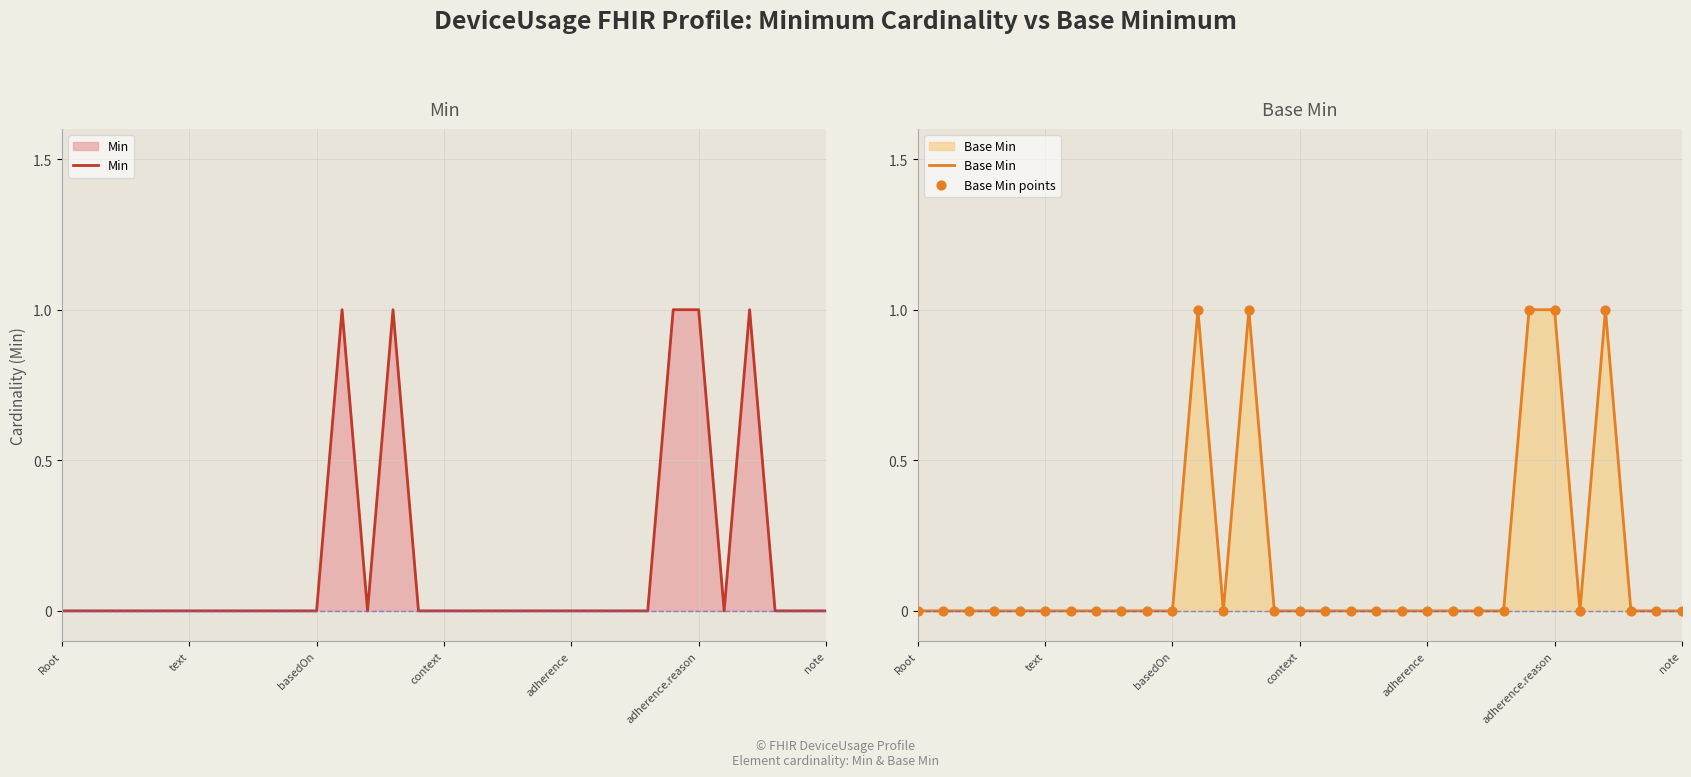

What are all the series names shown in the legend?

Min, Base Min, Base Min points